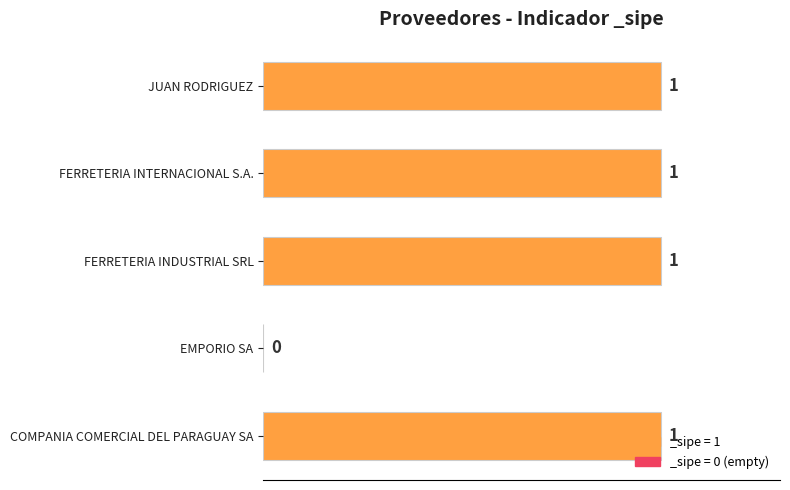

How many values are between 1 and 2?

4